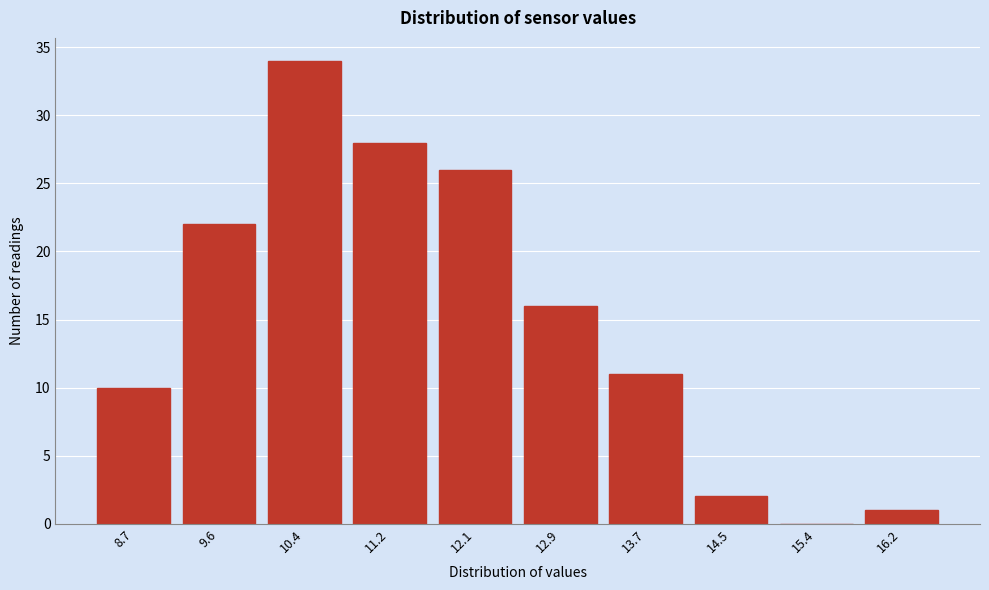

Reading left to right, transcribe all the data shown in this chart.

8.7=10	9.6=22	10.4=34	11.2=28	12.1=26	12.9=16	13.7=11	14.5=2	15.4=0	16.2=1